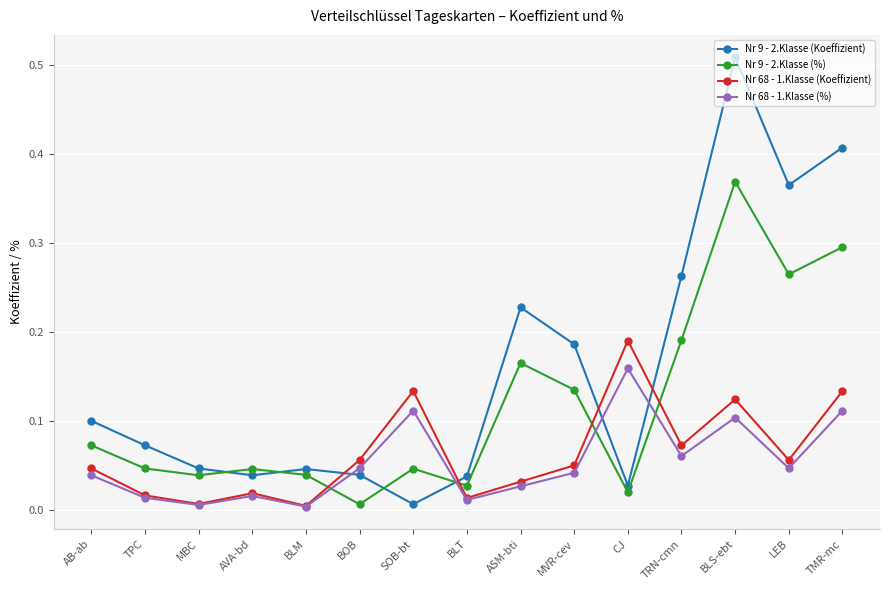

Where is the first local minimum for Nr 9 - 2.Klasse (Koeffizient)?

AVA-bd